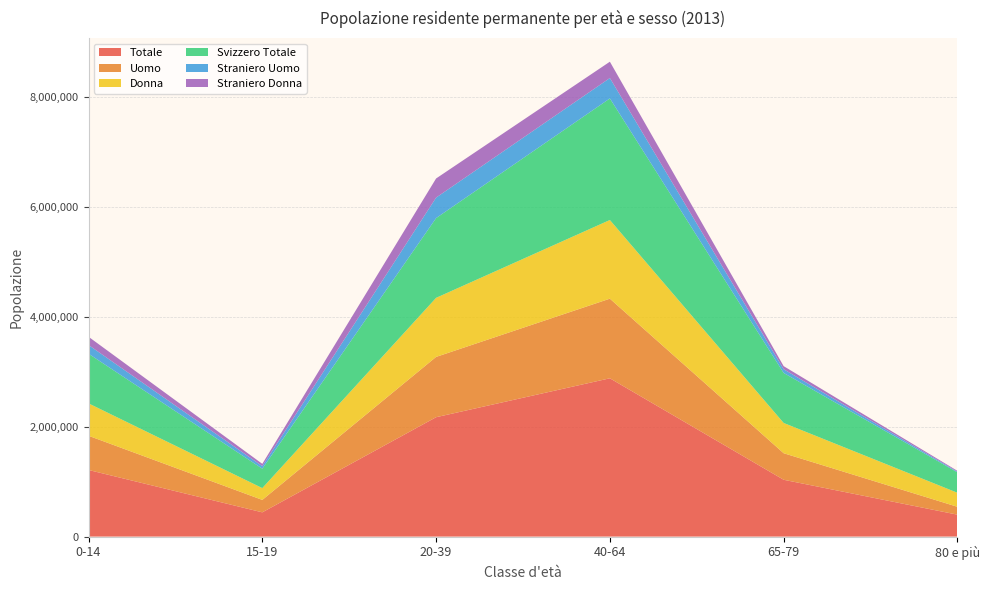

Reading left to right, list all the values displayed in this chart.

Totale: 0-14=1212277	15-19=441234	20-39=2172473	40-64=2880900	65-79=1034026	80 e più=398721
Uomo: 0-14=622722	15-19=226301	20-39=1097577	40-64=1449039	65-79=483228	80 e più=143224
Donna: 0-14=589555	15-19=214933	20-39=1074896	40-64=1431861	65-79=550798	80 e più=255497
Svizzero Totale: 0-14=903714	15-19=353105	20-39=1451401	40-64=2212640	65-79=909983	80 e più=371341
Straniero Uomo: 0-14=158392	15-19=46198	20-39=372864	40-64=371151	65-79=67753	80 e più=12117
Straniero Donna: 0-14=150171	15-19=41931	20-39=348208	40-64=297109	65-79=56290	80 e più=15263